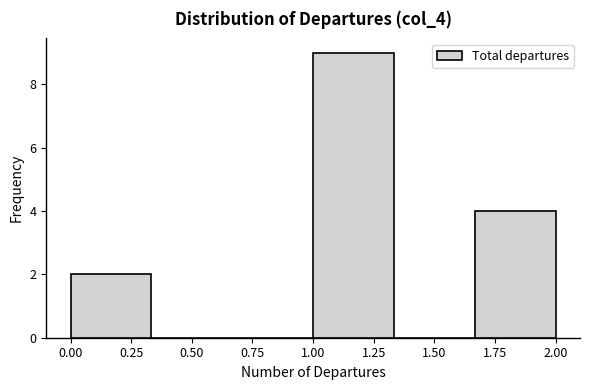

Over which range of the x-axis is the bar tallest?

1.00 to 1.35